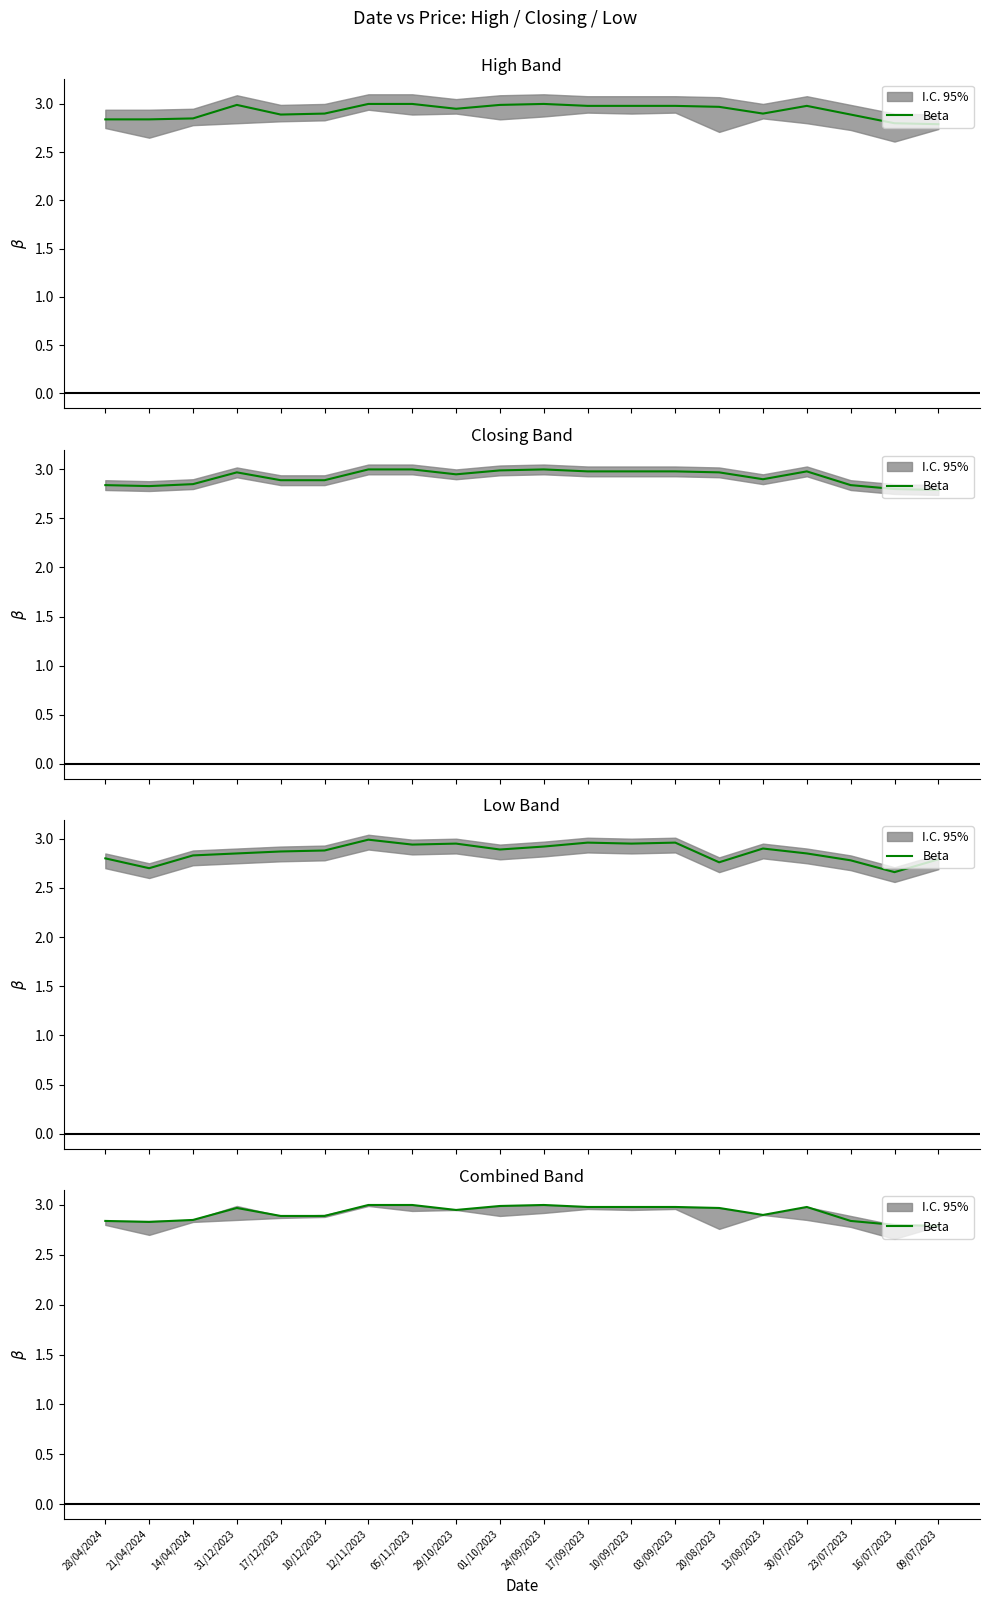

What is the difference between the second highest and minimum values?

0.2